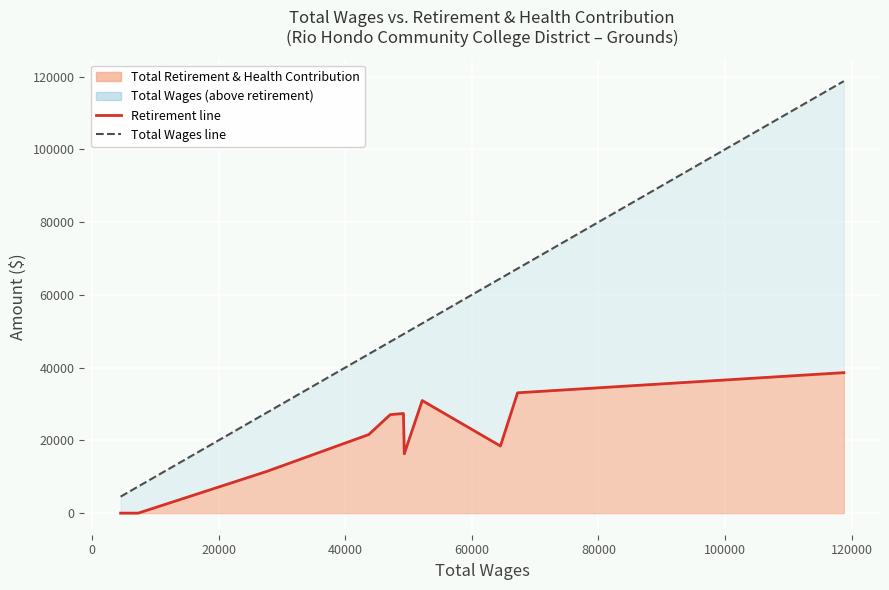

True or false: Total Wages and Total Retirement & Health Contribution (line) cross at least once.

False